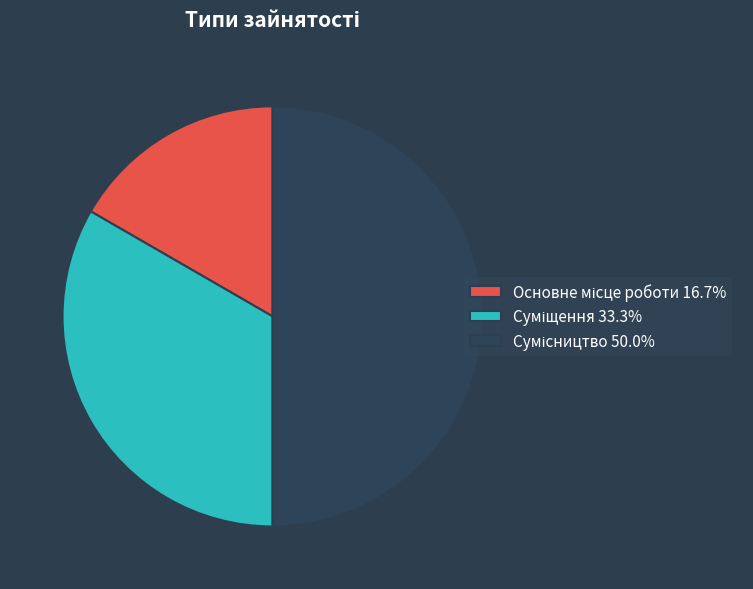

Count the number of slices in the pie.

3